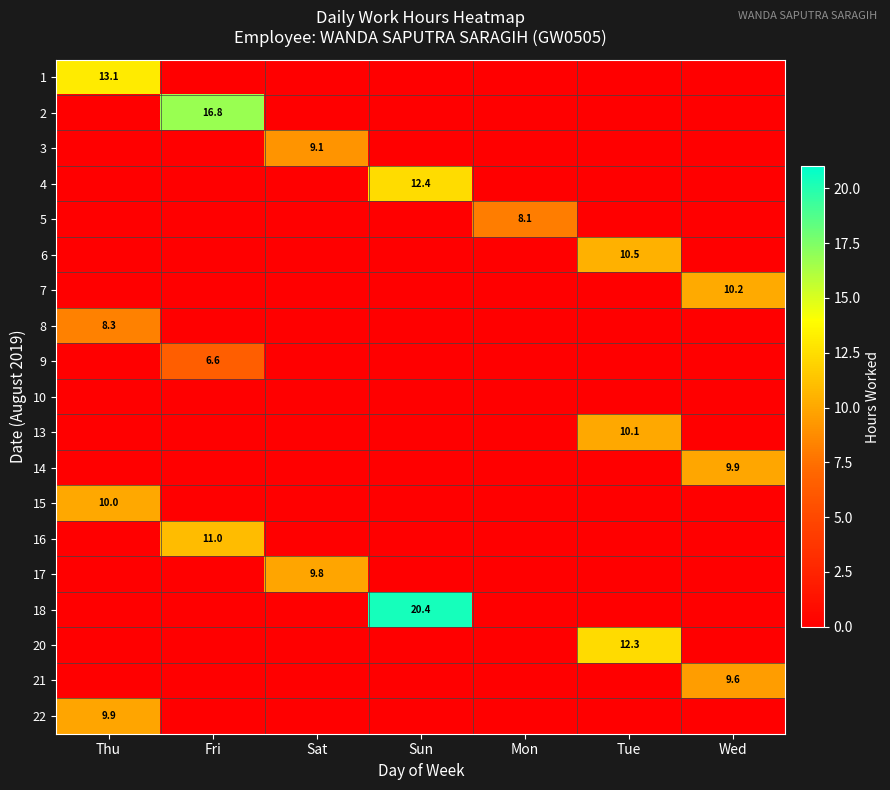

At which label does 3 reach its minimum?

Thu